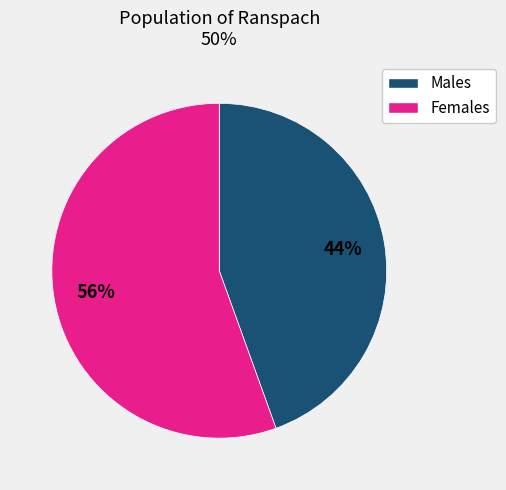

Does any single category account for the majority?

Yes